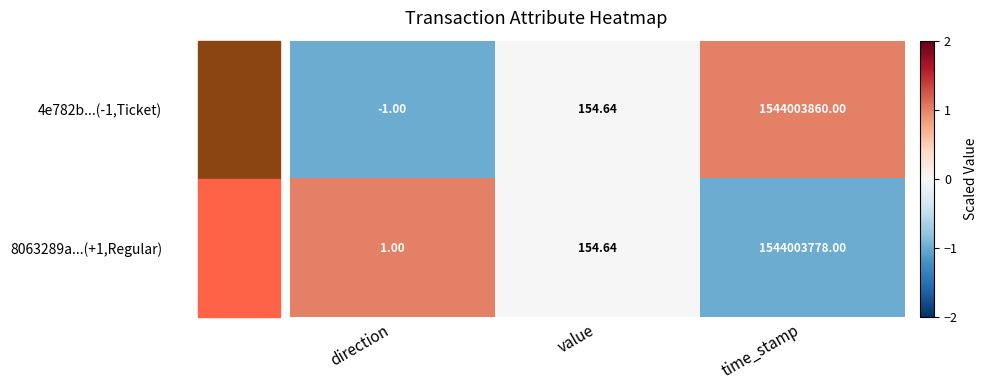

At direction, list the series in order from smallest to largest.

4e782b...(-1,Ticket), 8063289a...(+1,Regular)